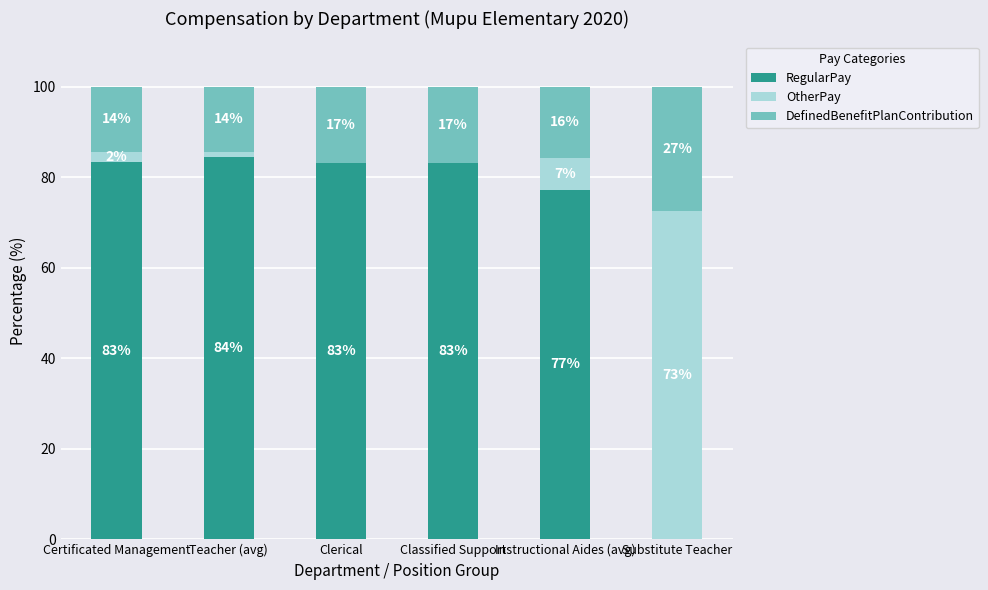

At how many categories does at least one series exceed 44?

6